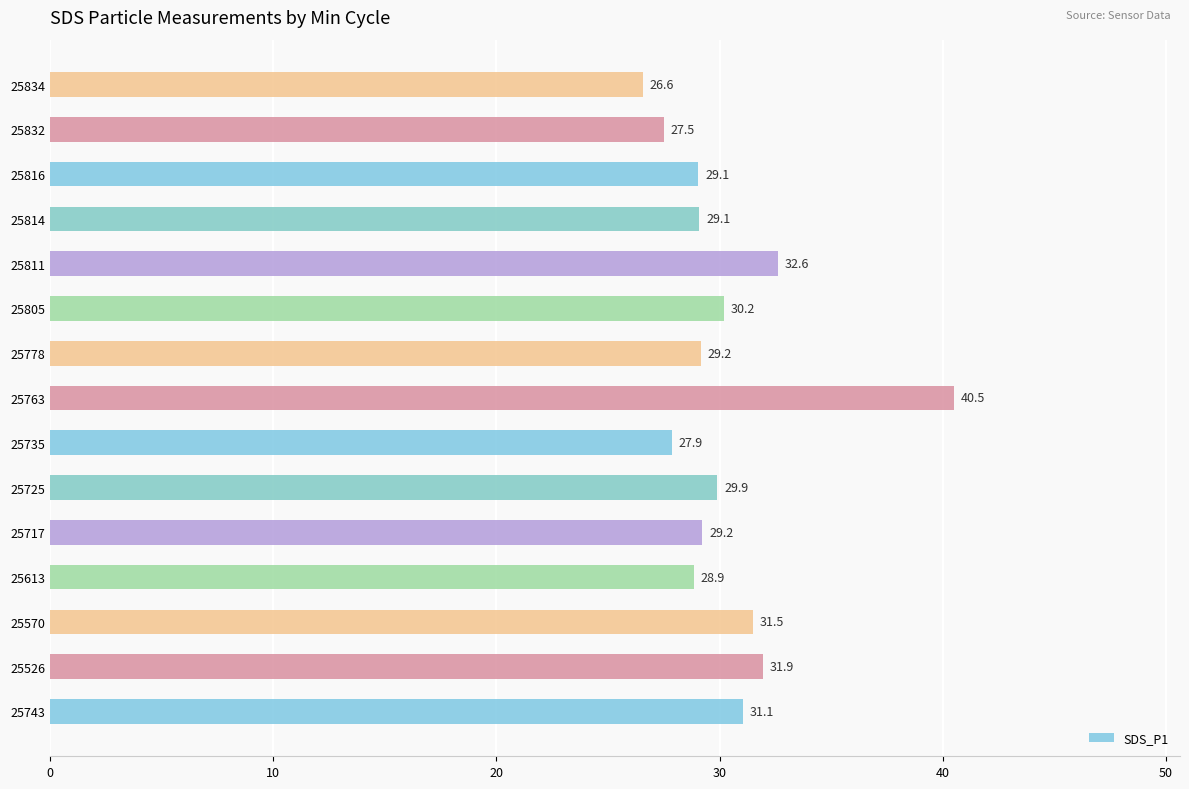

Which category has the lowest value across all series?

25834